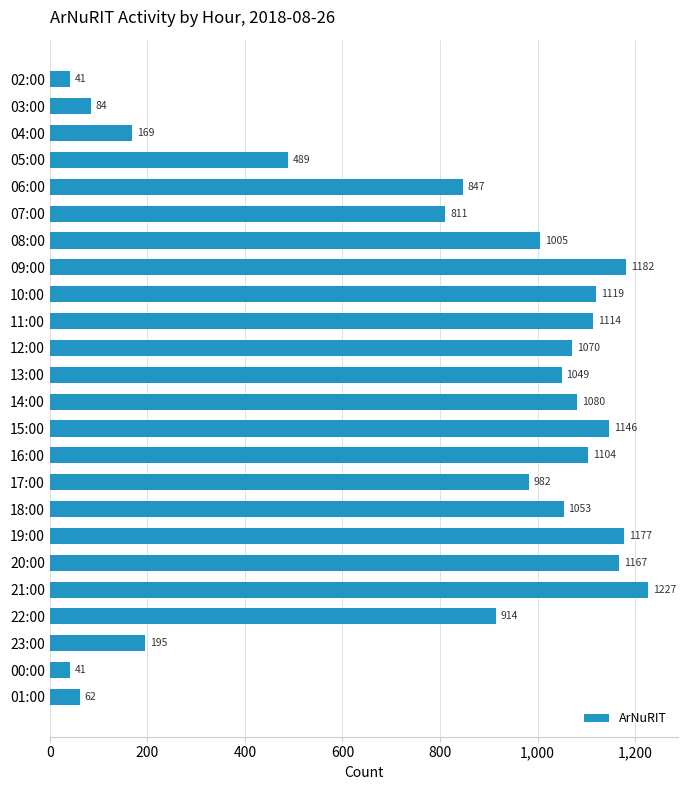

True or false: the data shows 1104 at 16:00.

True